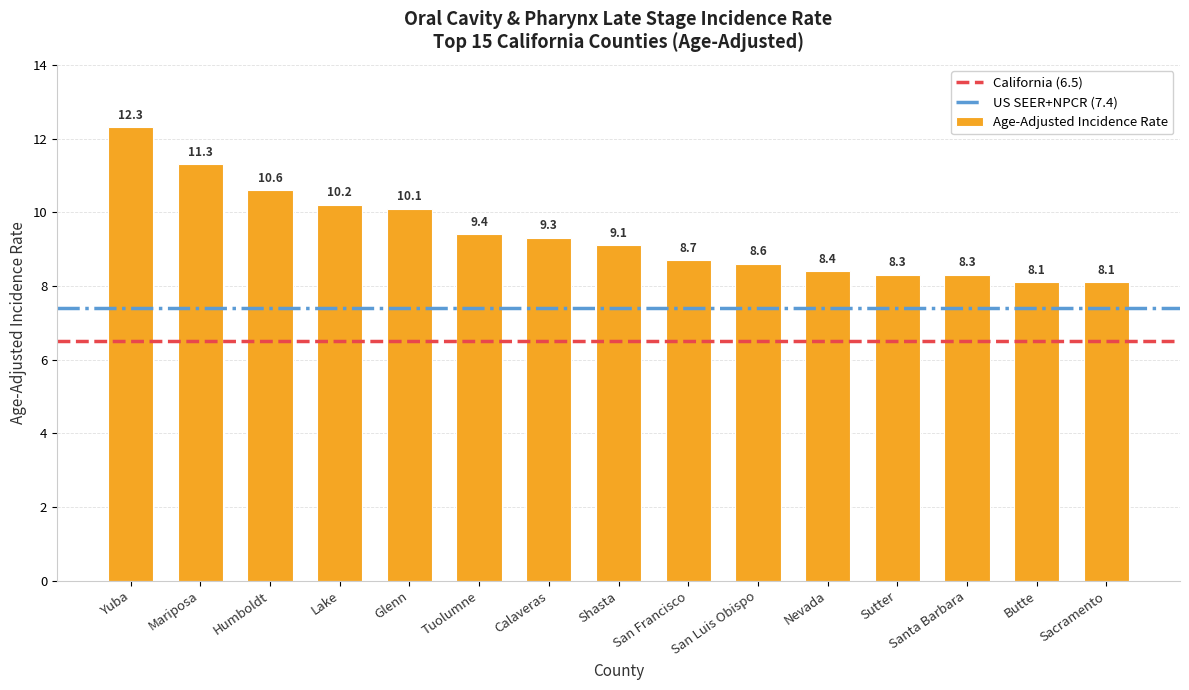

What is the difference between the maximum and minimum values?

4.2